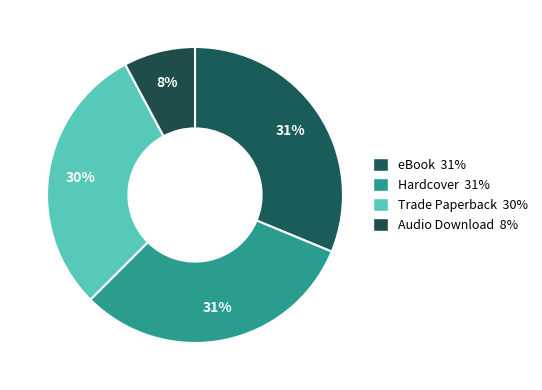

What is the largest slice in the pie chart?

eBook